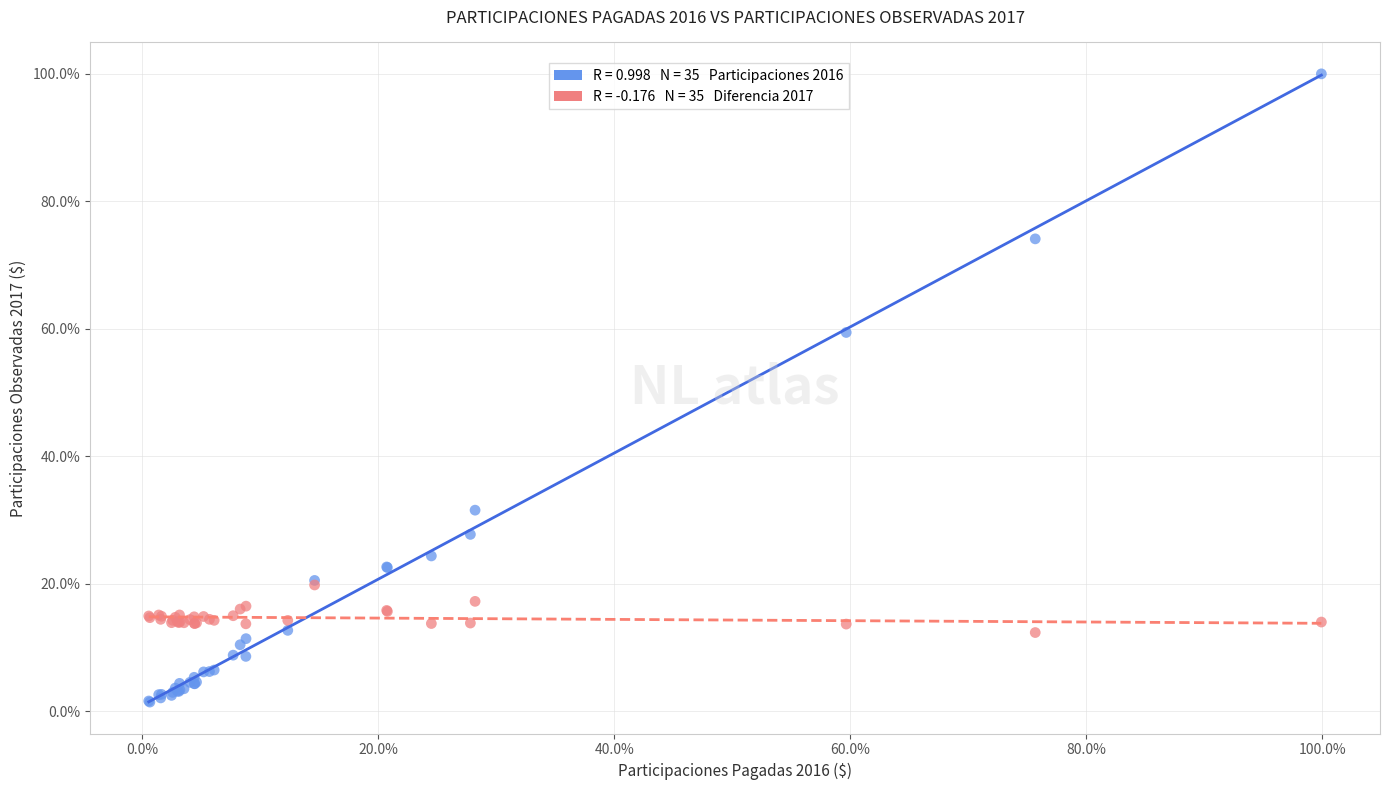

Across all series, what Y value is closest to 50?

59.4